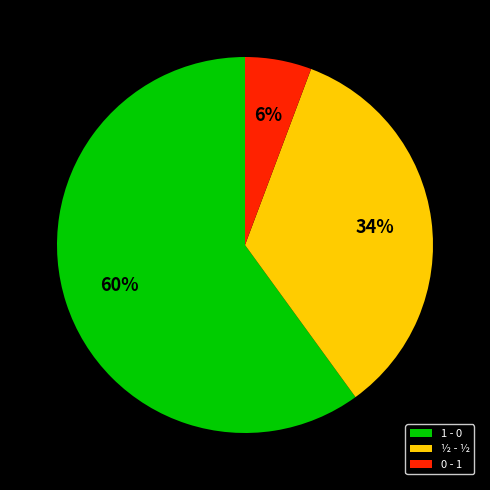

Count the number of slices in the pie.

3